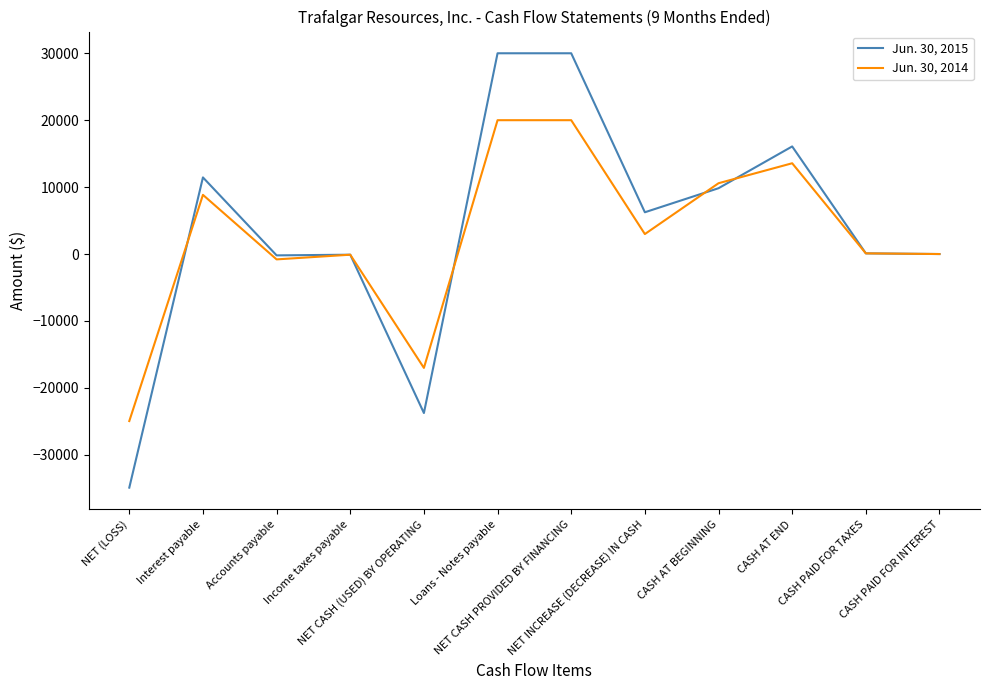

What is the lowest value of the Jun. 30, 2015 series?

-34908